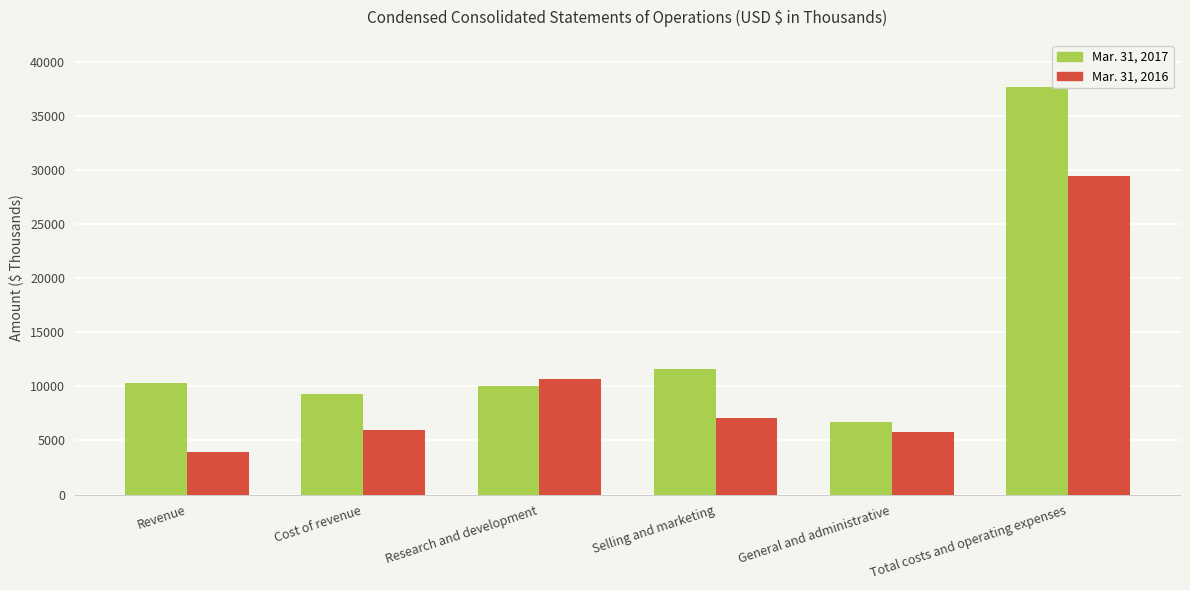

Is it true that Mar. 31, 2017 equals 2831 at General and administrative?

False